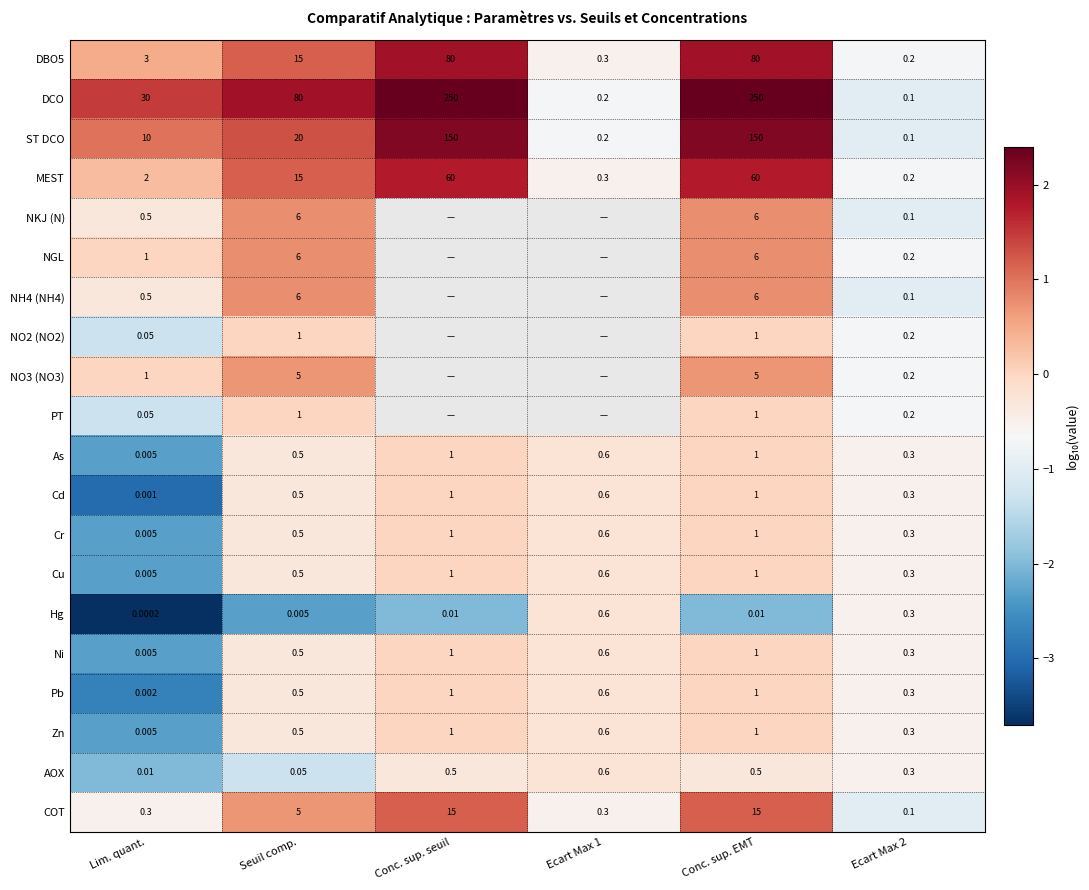

Between Lim. quant. and Ecart Max 2, which series saw the biggest shift?

DCO